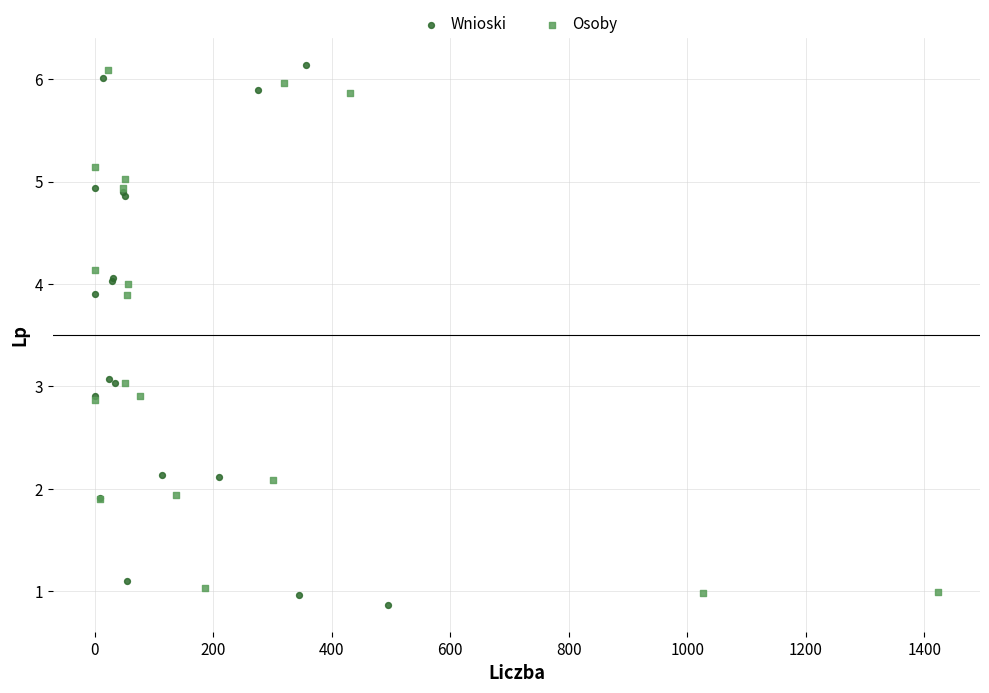

Which series contains the highest Y value?

Wnioski